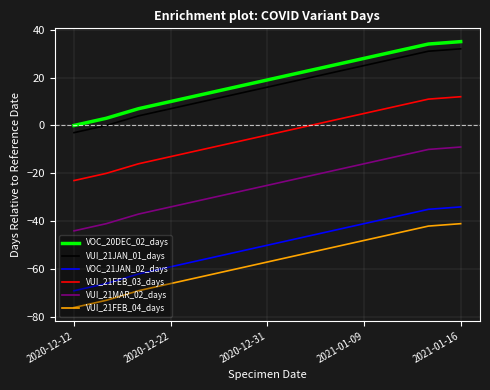

True or false: VUI_21JAN_01_days and VUI_21MAR_02_days cross at least once.

False